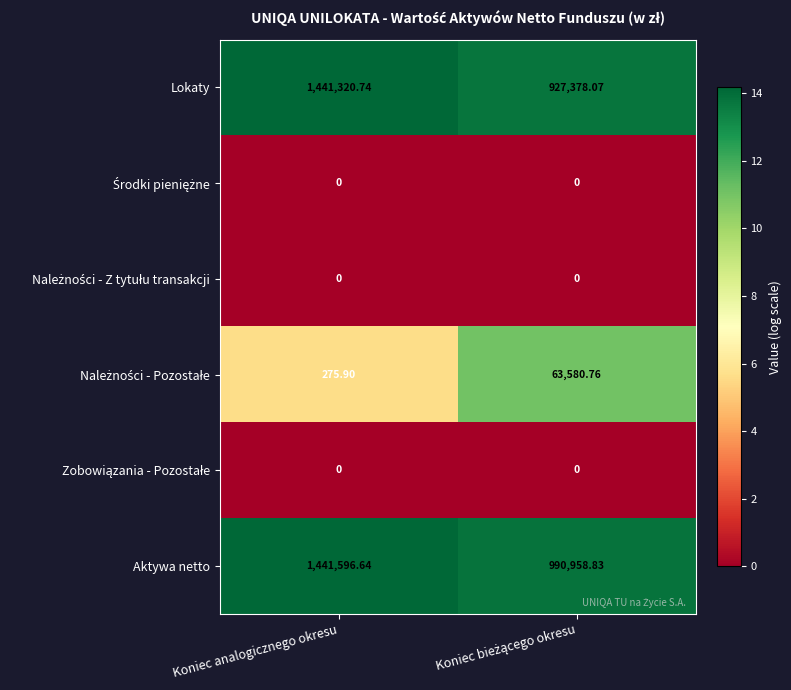

At which category is the sum across all series the highest?

Koniec analogicznego okresu